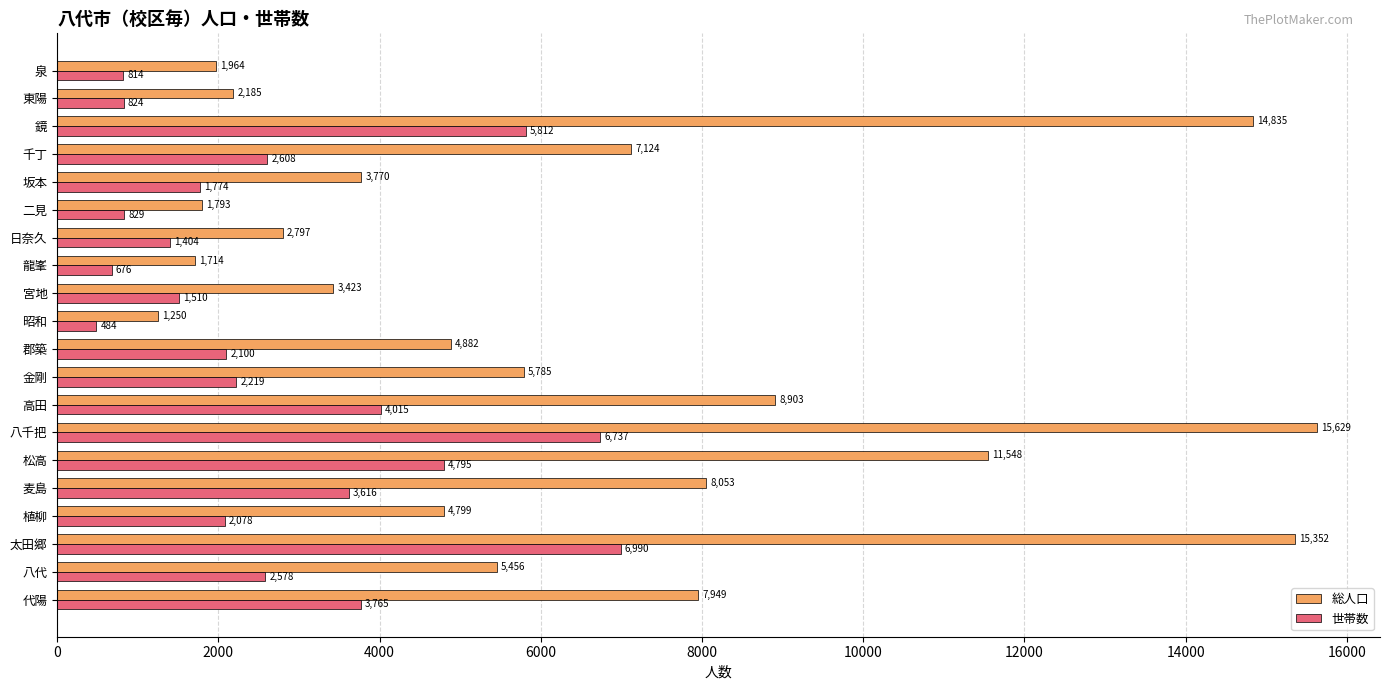

Which series changed the most between 宮地 and 二見?

総人口